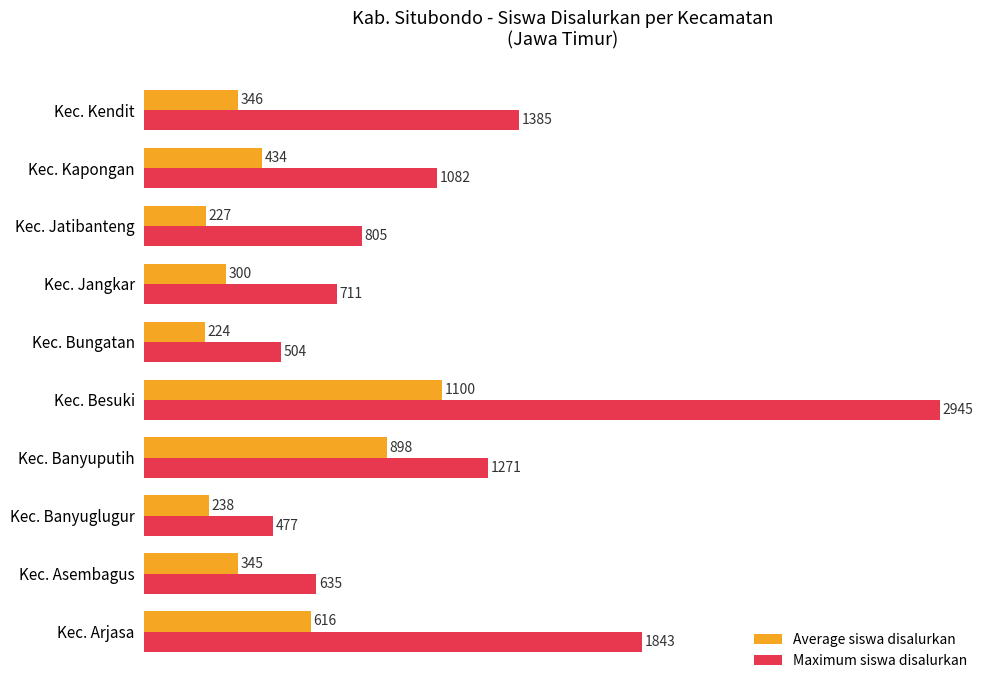

List the series in order of their peak value, lowest first.

Average siswa disalurkan, Maximum siswa disalurkan